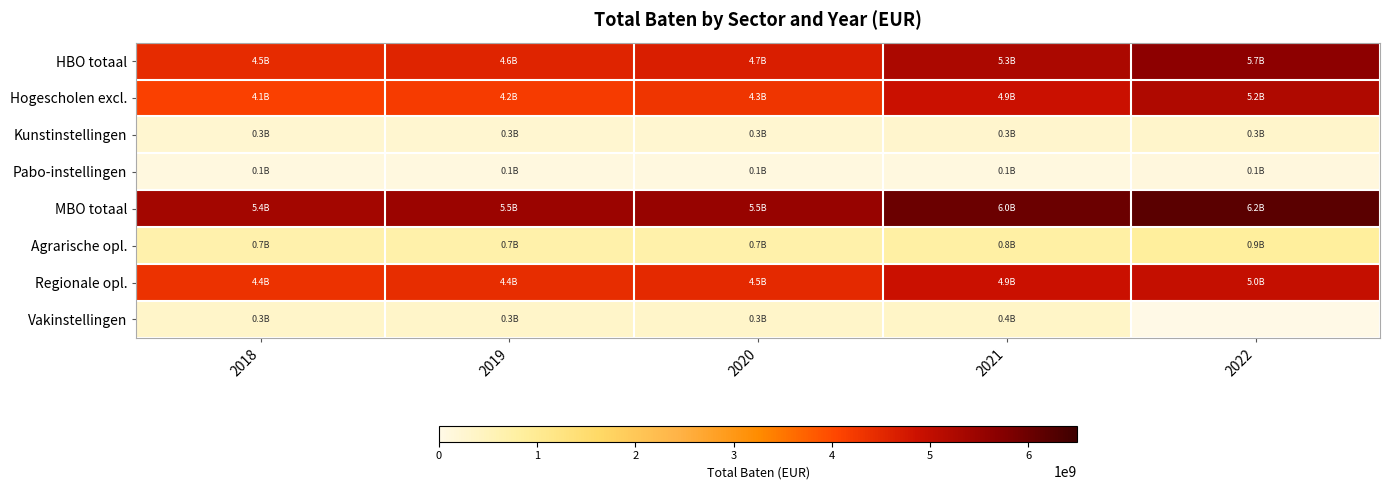

Reading right to left, list all the values displayed in this chart.

HBO totaal: 2022=5650802346	2021=5274154045	2020=4661172153	2019=4559366330	2018=4455778749
Hogescholen excl.: 2022=5224846775	2021=4881610488	2020=4305567037	2019=4210819526	2018=4118282751
Kunstinstellingen: 2022=319145111	2021=299511429	2020=274446308	2019=270016892	2018=260527699
Pabo-instellingen: 2022=106810460	2021=93032128	2020=81158808	2019=78529912	2018=76968299
MBO totaal: 2022=6190117545	2021=6009723520	2020=5521094482	2019=5474300108	2018=5360512265
Agrarische opl.: 2022=851226109	2021=768303301	2020=693239634	2019=705476903	2018=668982740
Regionale opl.: 2022=4973578476	2021=4879594360	2020=4480543618	2019=4424426376	2018=4353077751
Vakinstellingen: 2022=0	2021=361825859	2020=347311230	2019=344396829	2018=338451774